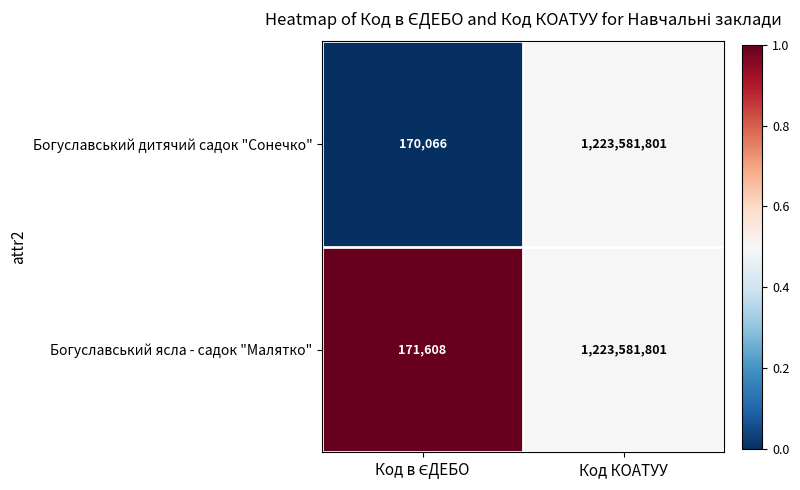

The value of Богуславський ясла - садок "Малятко" at Код КОАТУУ is 1223581801. True or false?

True